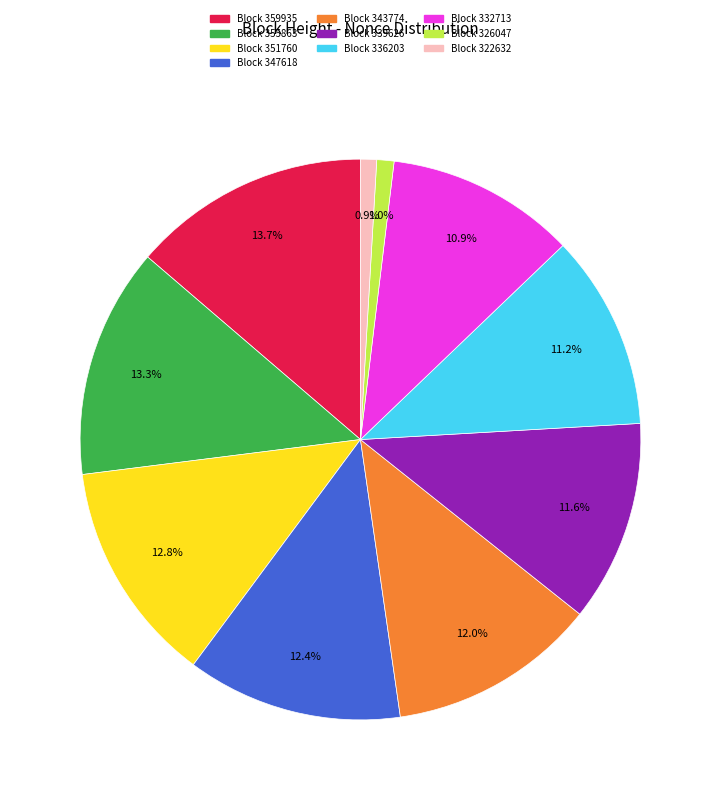

Does any single category account for the majority?

No